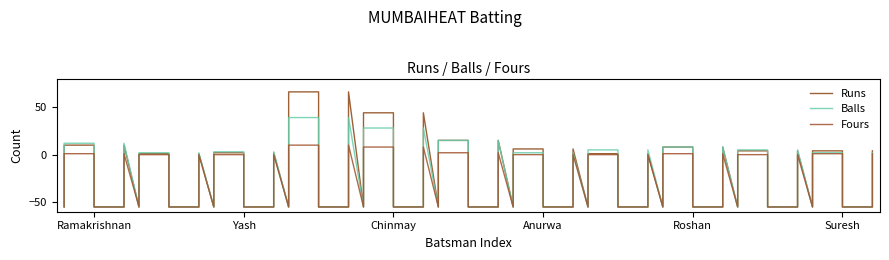

What are all the series names shown in the legend?

Runs, Balls, Fours